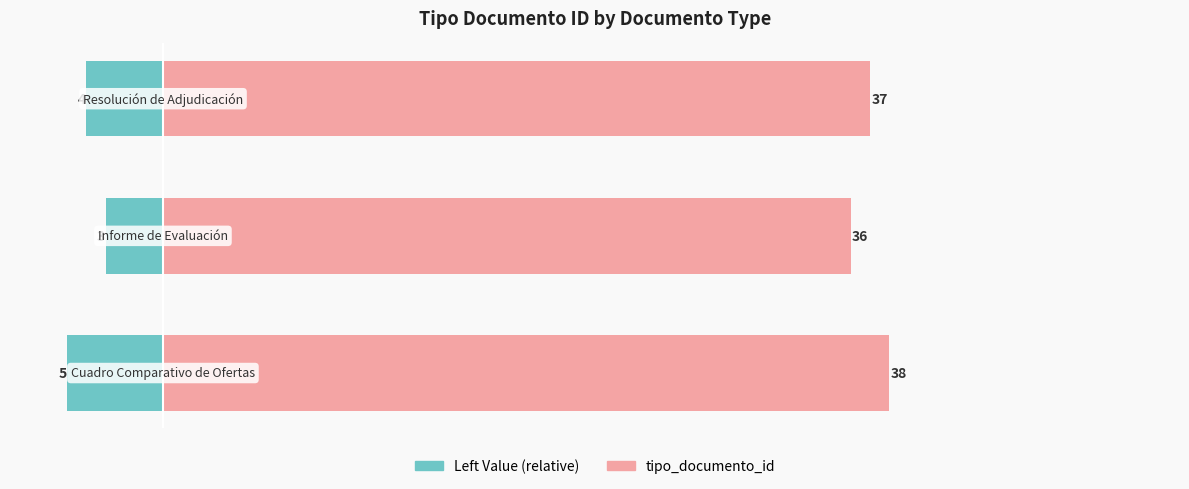

How many distinct data groups are displayed?

2